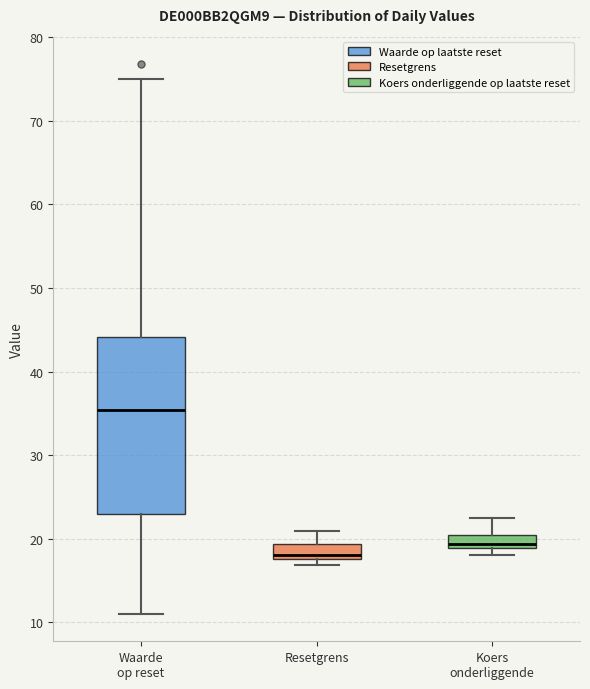

Where is the upper edge of the box for Koers onderliggende on the y-axis? The values are not printed on the chart, so give them approximately, as read against the axis.

21